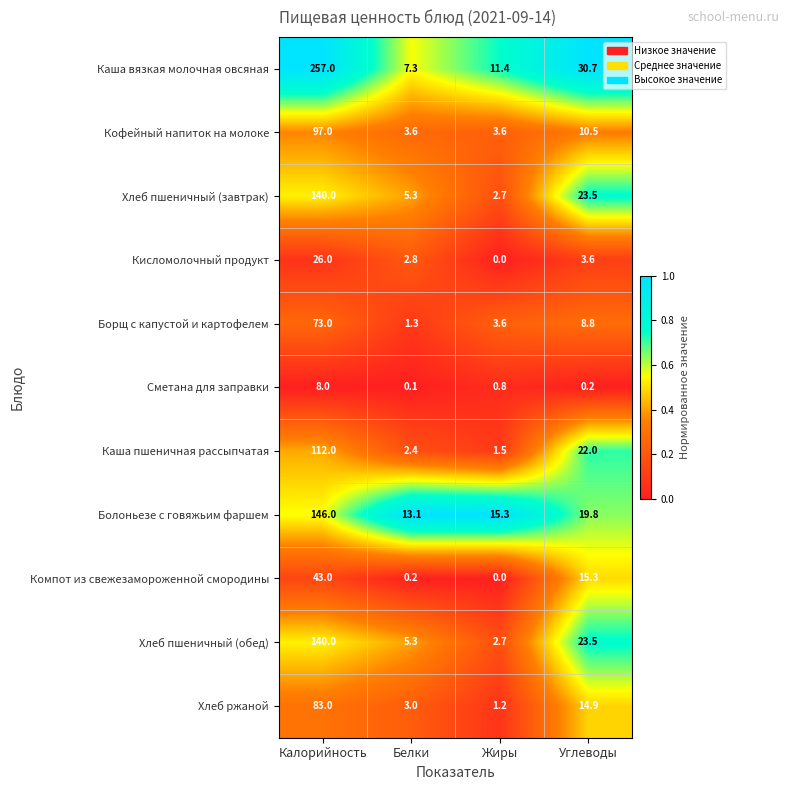

The Кисломолочный продукт series shows 2.8 at Белки. True or false?

True